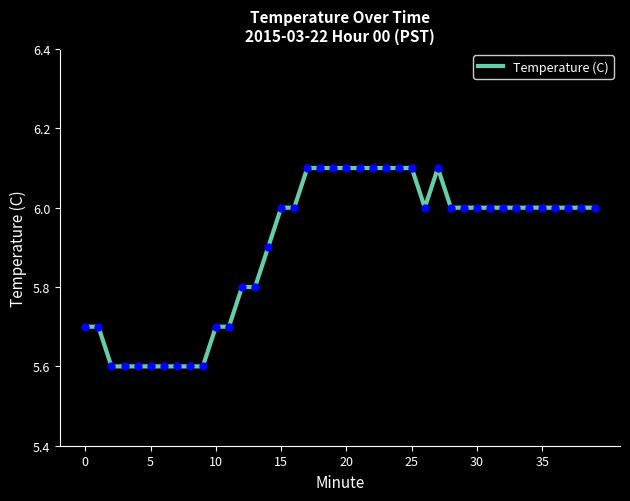

What is the smallest value displayed?

5.6